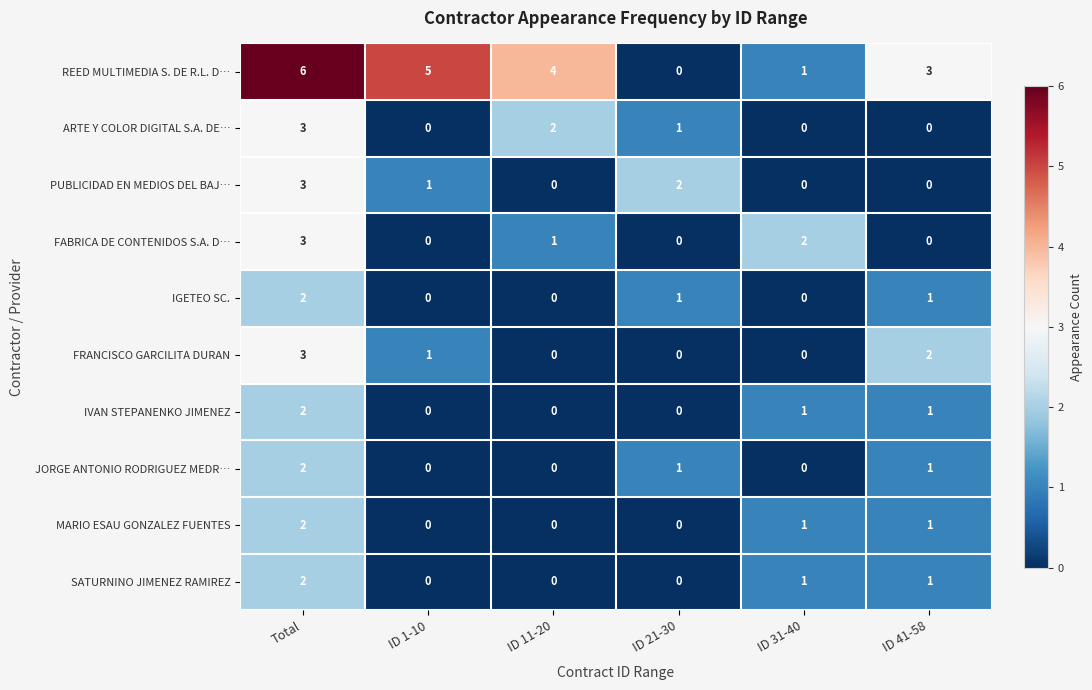

At which category is the sum across all series the highest?

Total